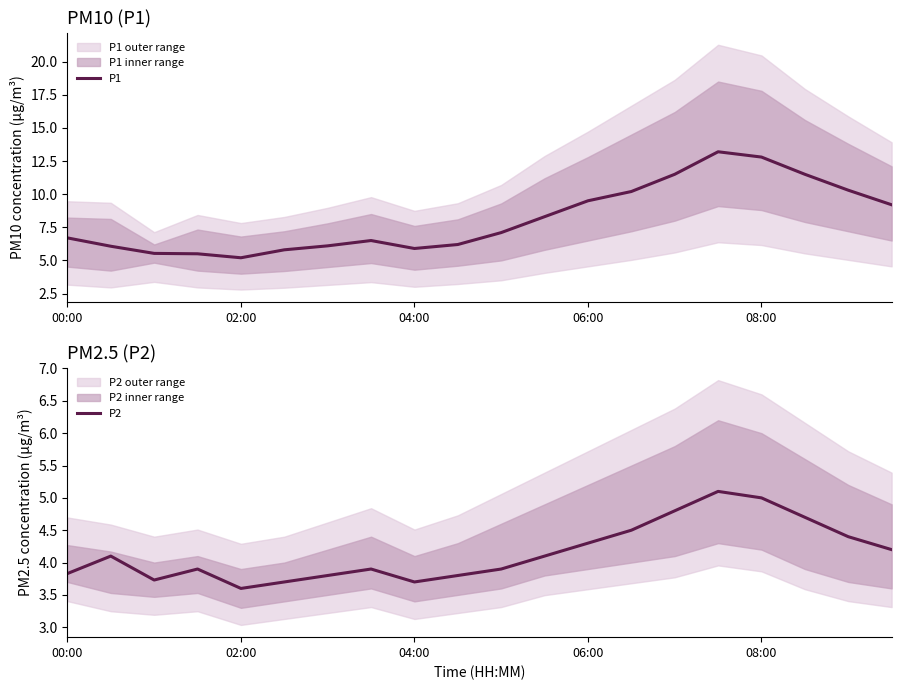

True or false: P2 and P1 intersect in this chart.

False